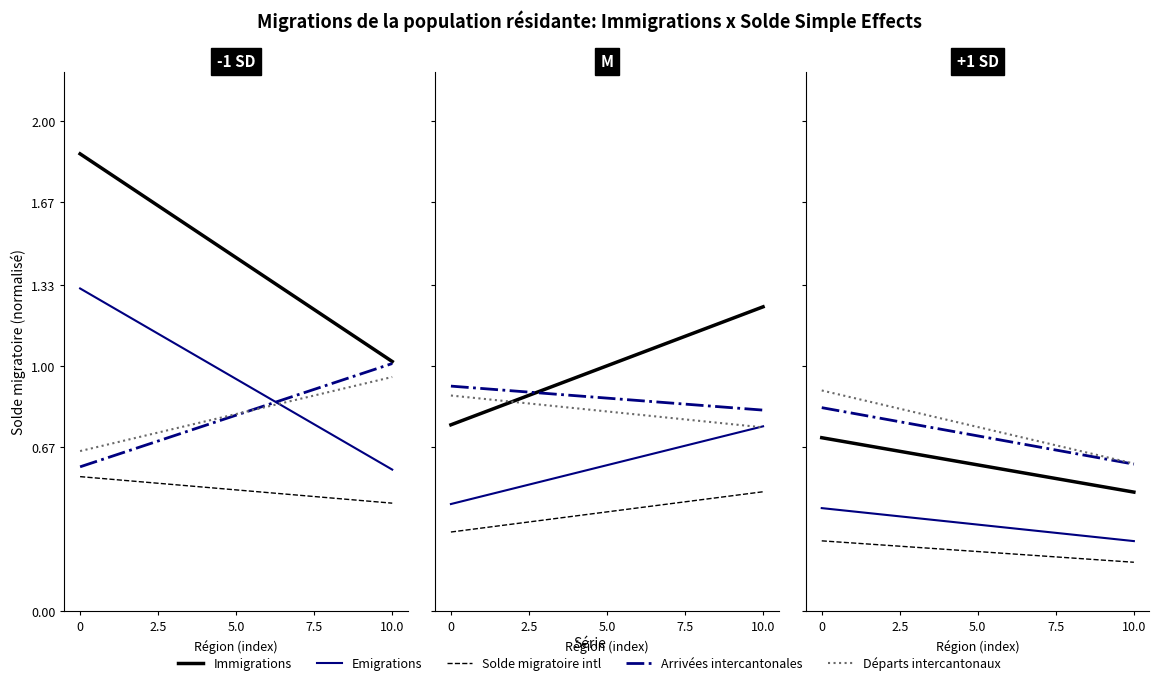

What are all the series names shown in the legend?

Immigrations, Emigrations, Solde migratoire intl, Arrivées intercantonales, Départs intercantonaux